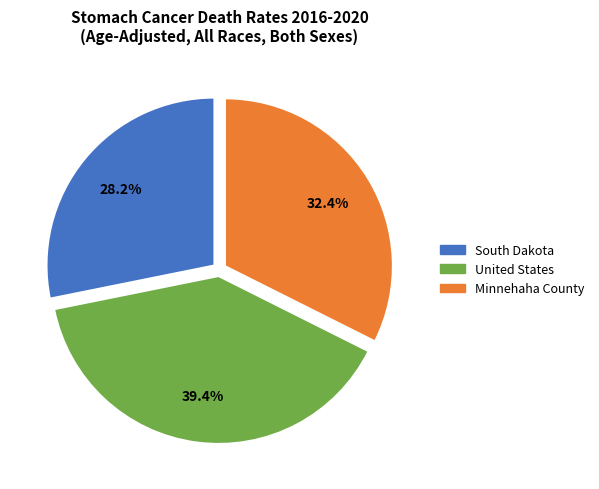

What percentage is the Minnehaha County slice, to the nearest percent?

32%